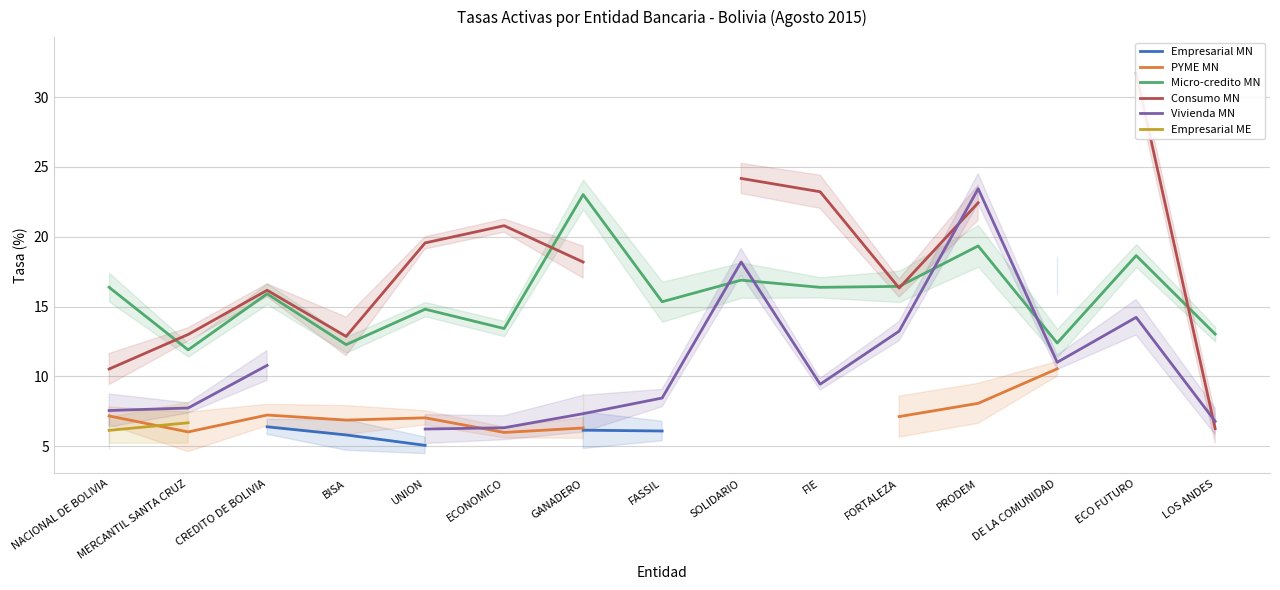

What is the label of the 3rd point from the left?

CREDITO DE BOLIVIA